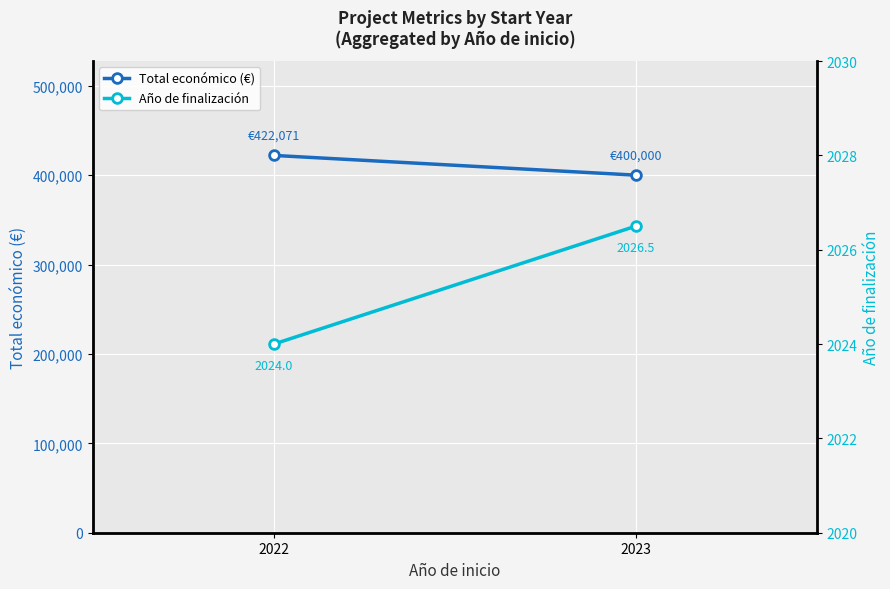

How many distinct data groups are displayed?

2